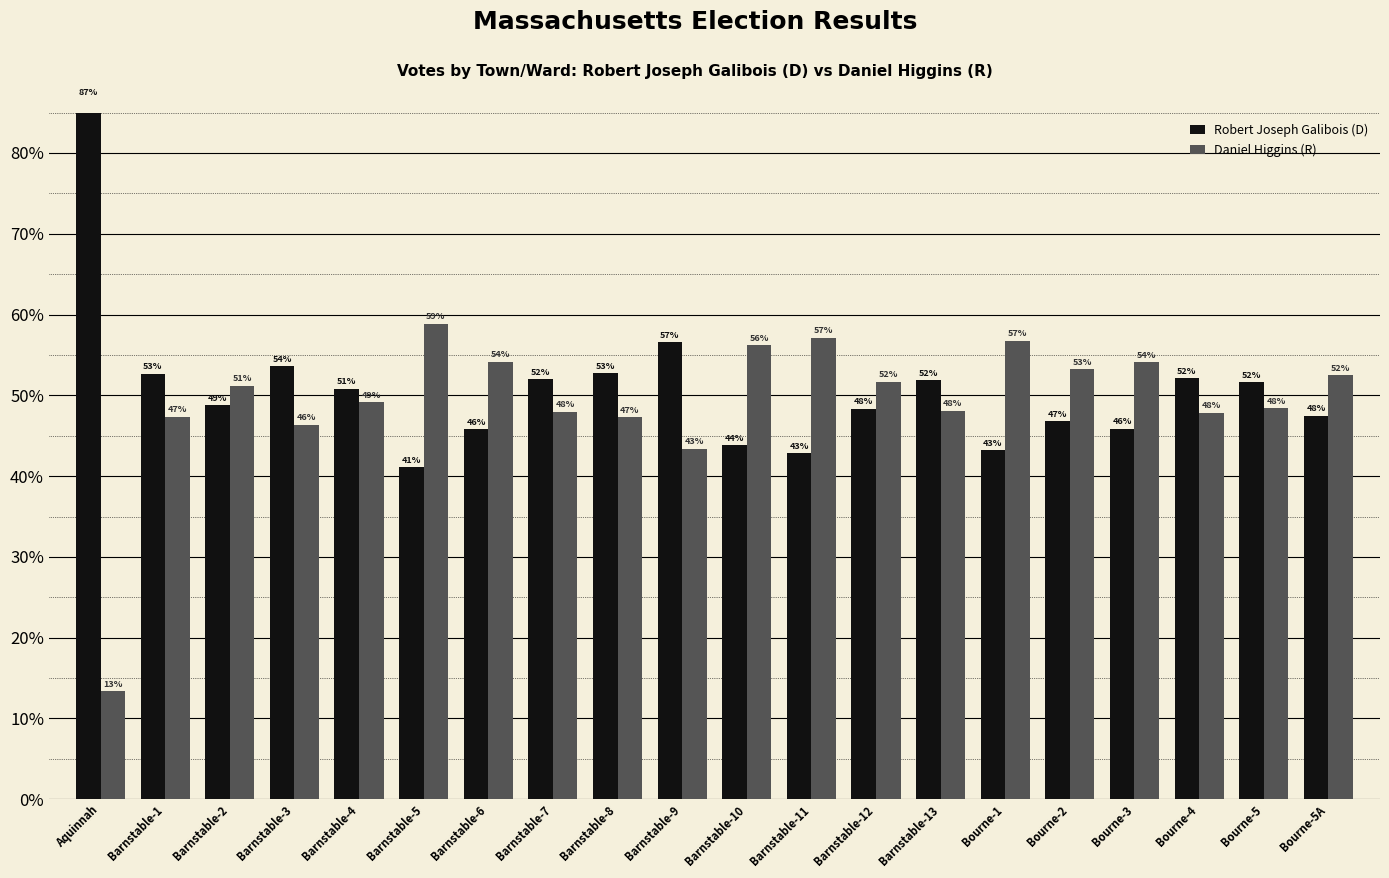

What is the sum of all Daniel Higgins (R) values?

985.2